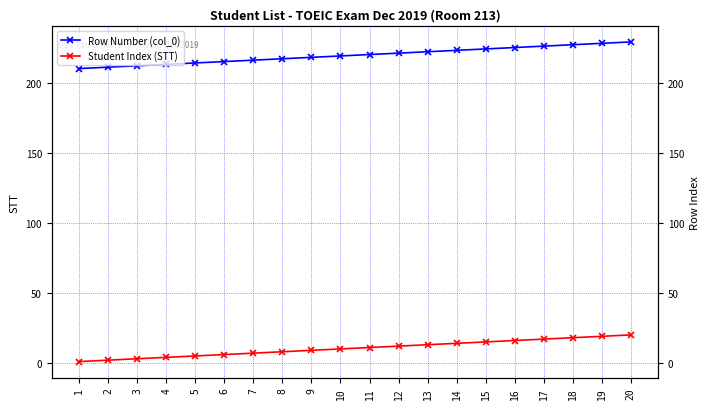

Reading right to left, transcribe all the data shown in this chart.

Row Number (col_0): 229	228	227	226	225	224	223	222	221	220	219	218	217	216	215	214	213	212	211	210
Student Index (STT): 20	19	18	17	16	15	14	13	12	11	10	9	8	7	6	5	4	3	2	1